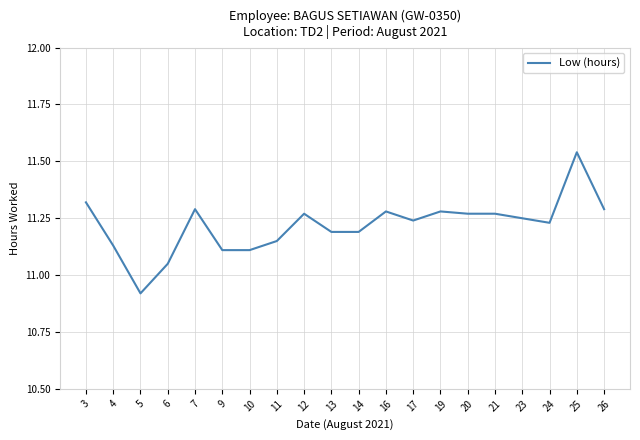

Where does the data first go above 11?

3